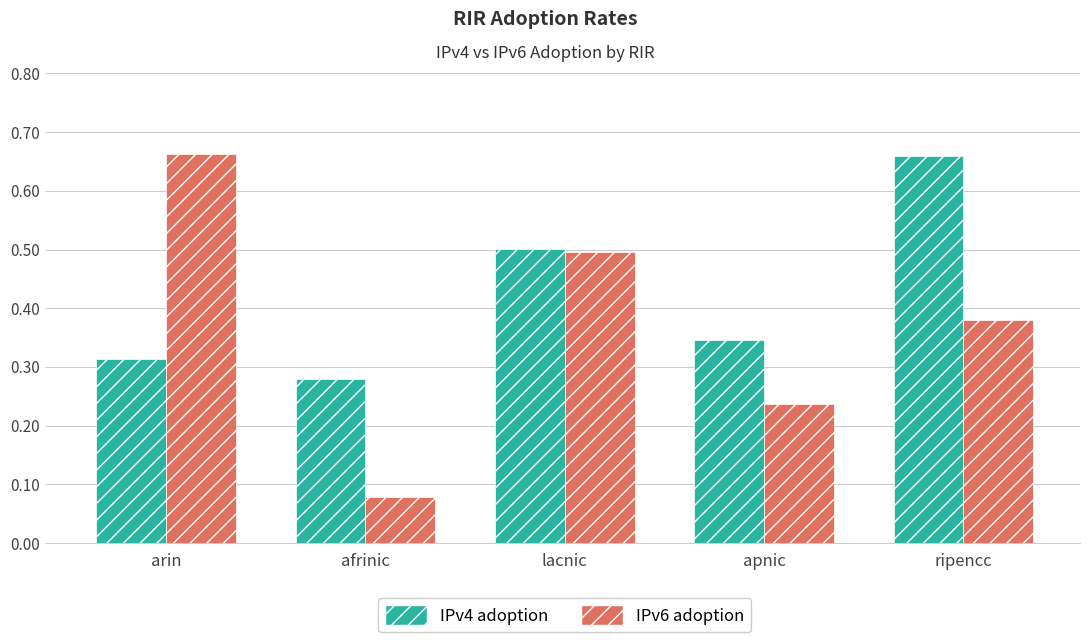

Count the IPv4 adoption values in the range 0 to 1.

5